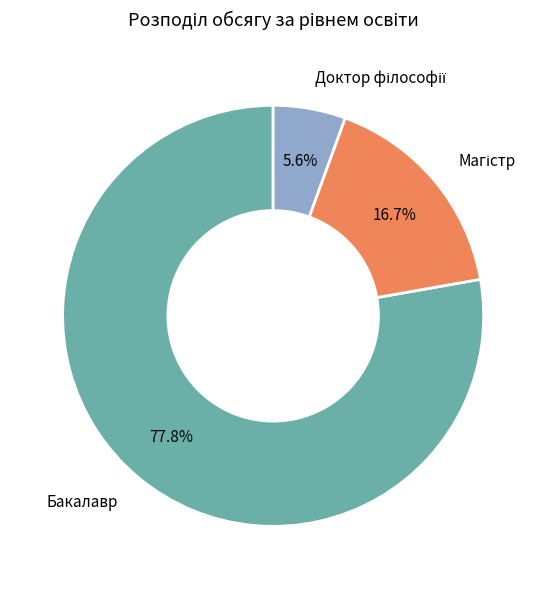

Does any single category account for the majority?

Yes